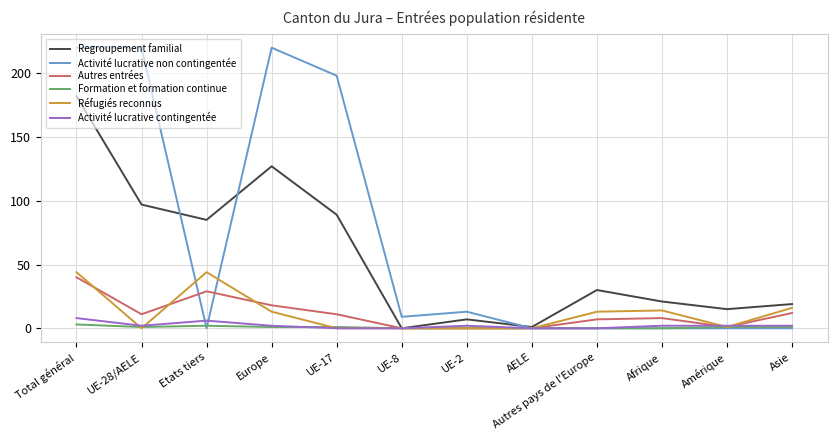

What is the difference between the second highest and second lowest values in the Activité lucrative contingentée series?

6